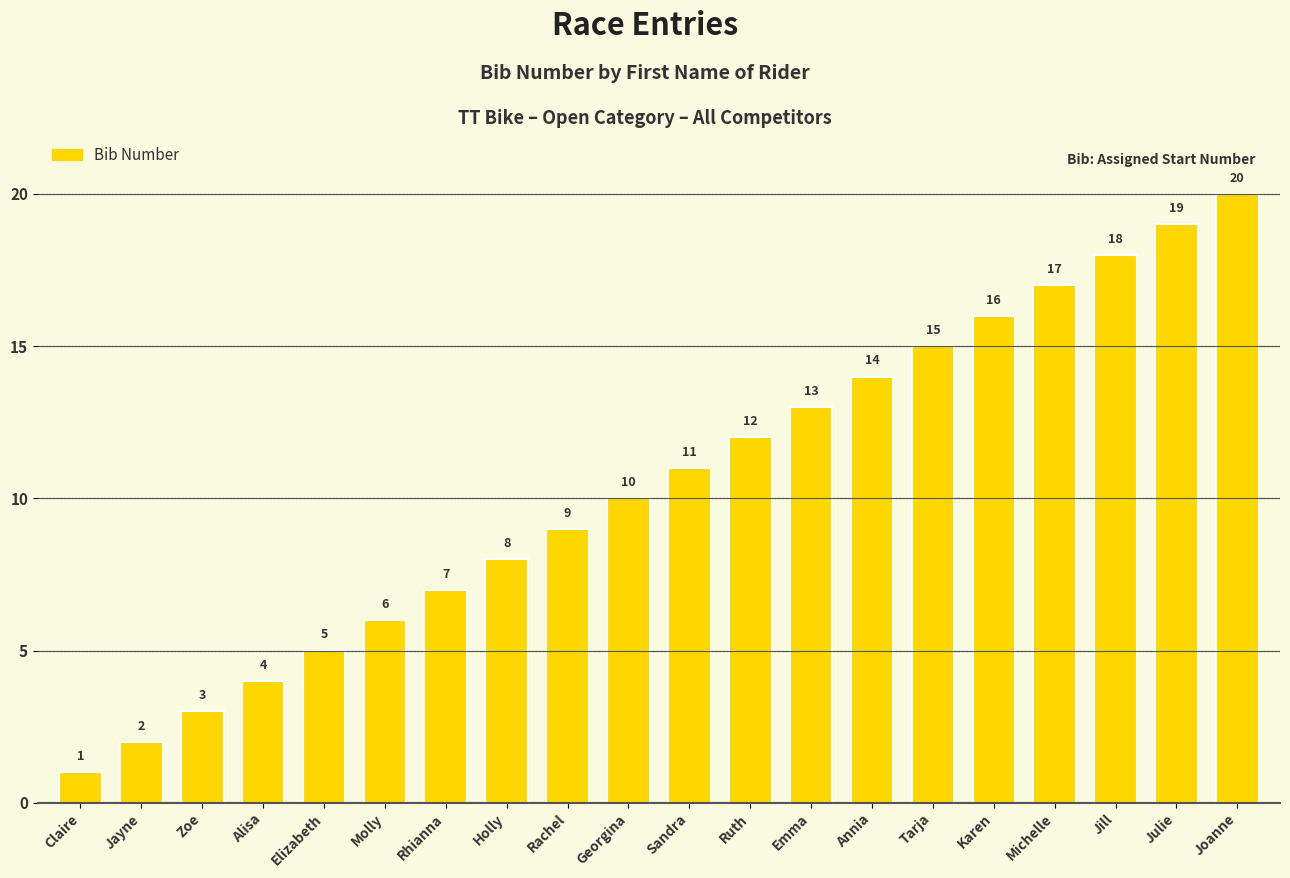

What is the value of the 10th bar from the left?

10